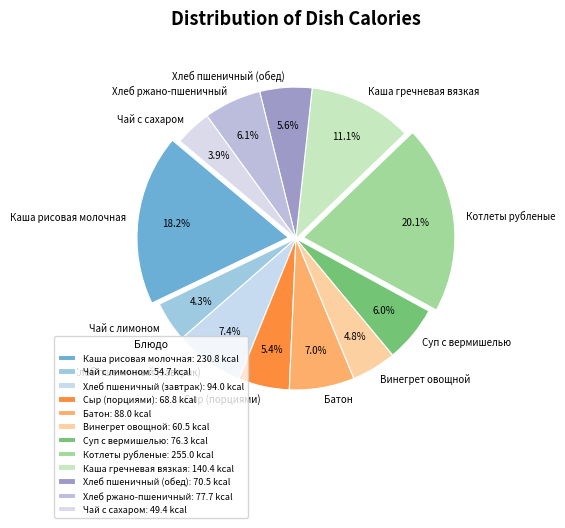

The Батон slice represents 7% of the pie. True or false?

True